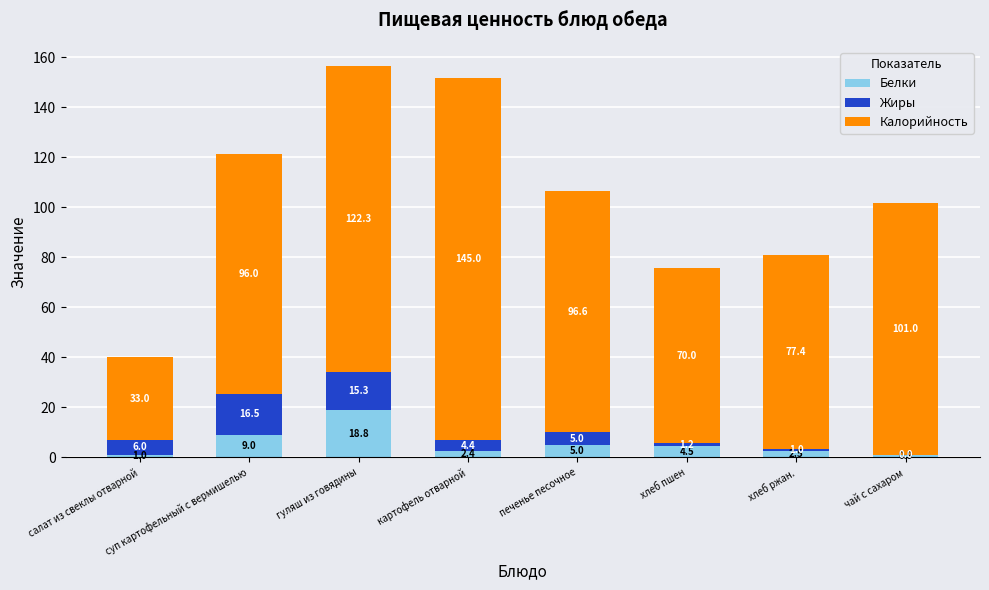

Is it true that Белки equals 4.5 at хлеб пшен?

True